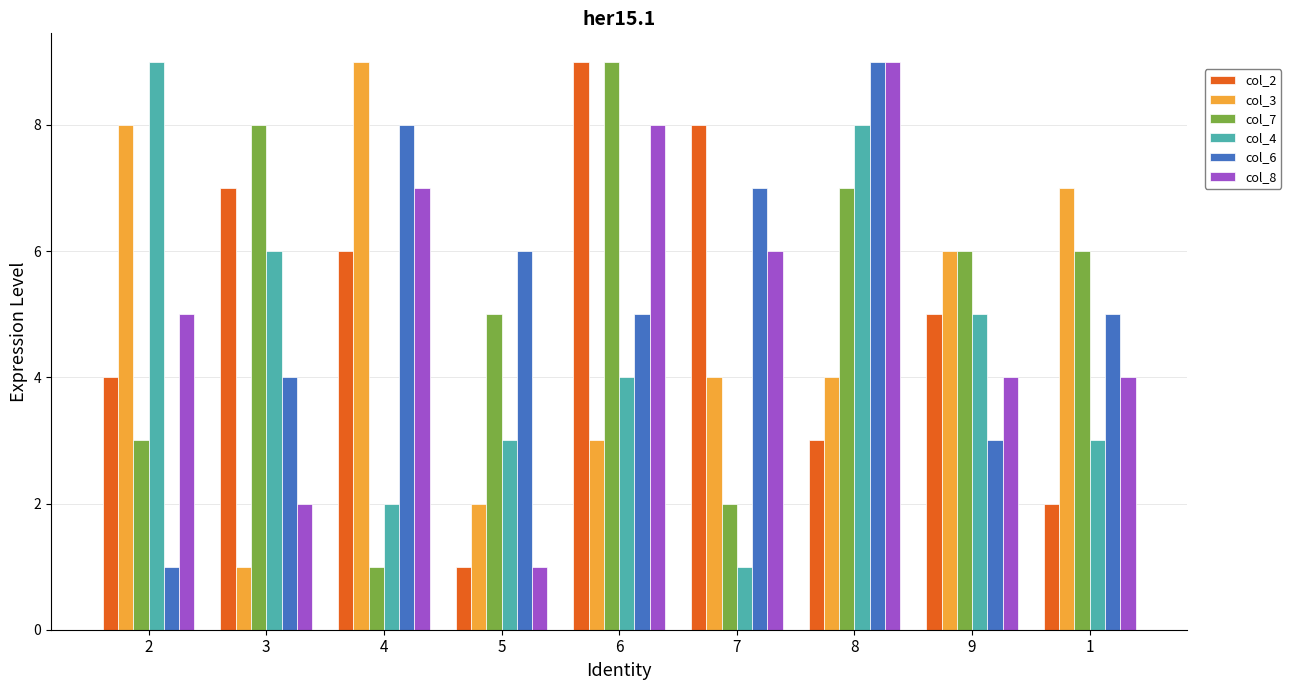

The value of col_3 at 1 is 7. True or false?

True